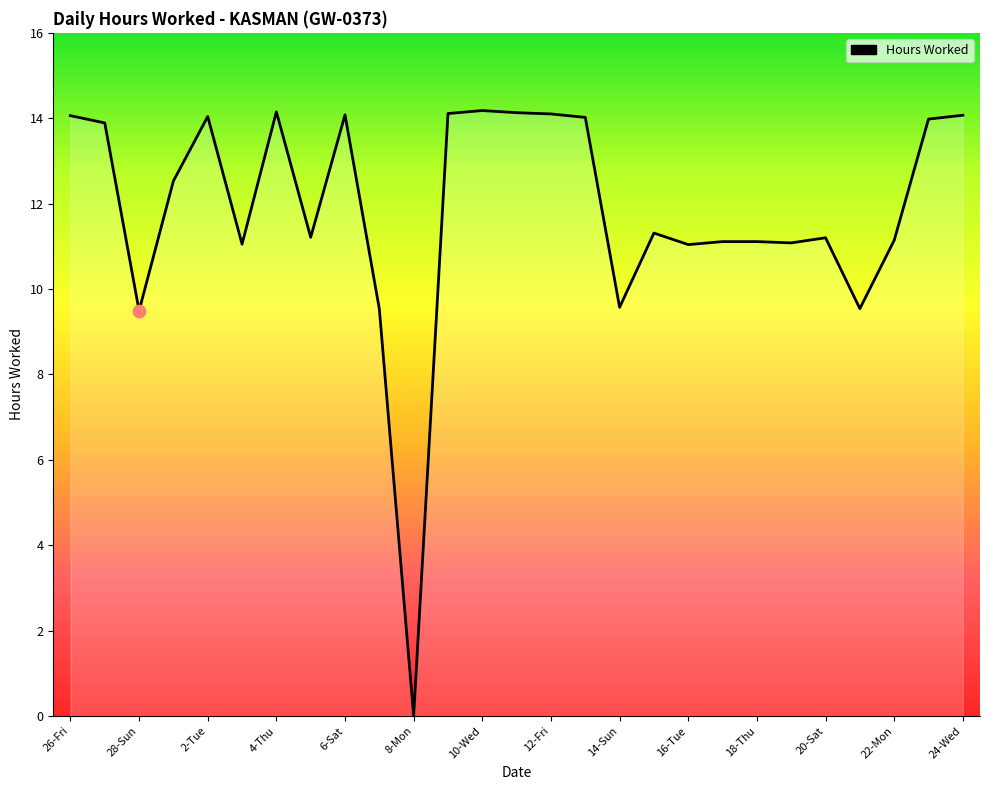

What is the greatest value displayed?

14.2